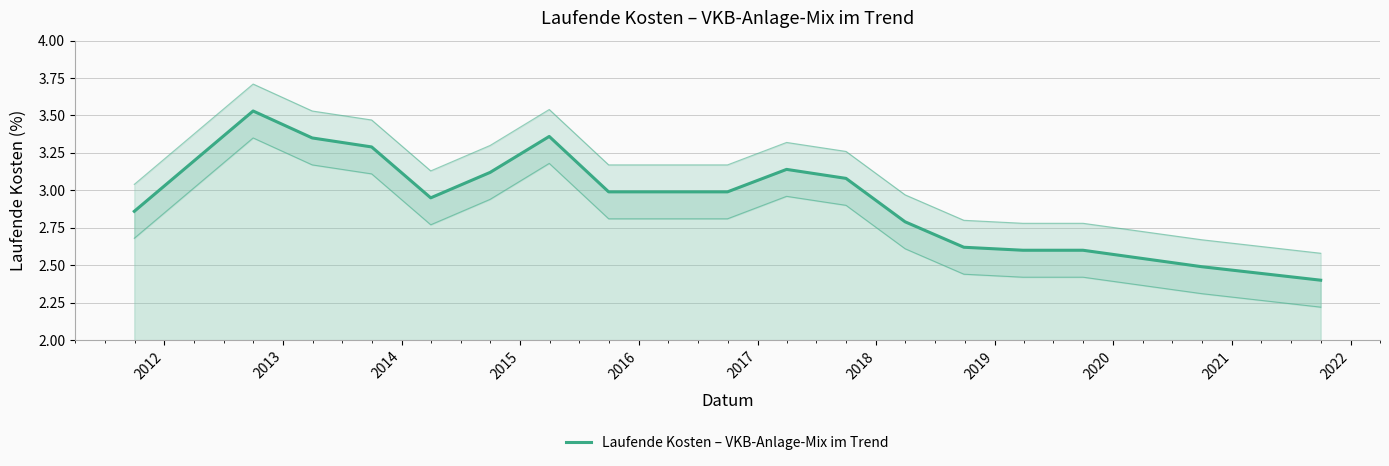

Approximately how many times larger is the value at 2020 compared to 2022?

1.1